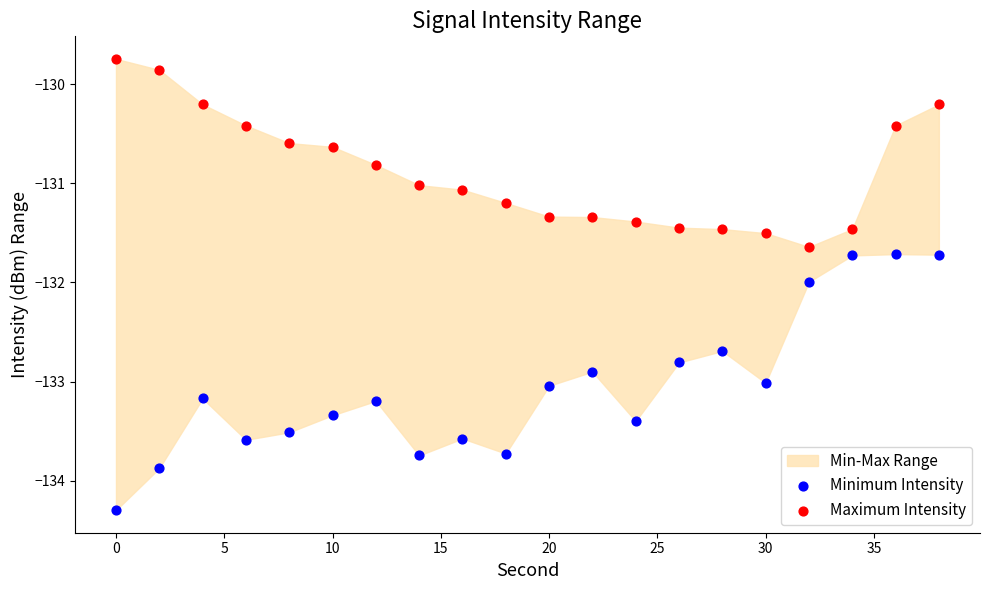

Which series contains the highest Y value?

Maximum Intensity